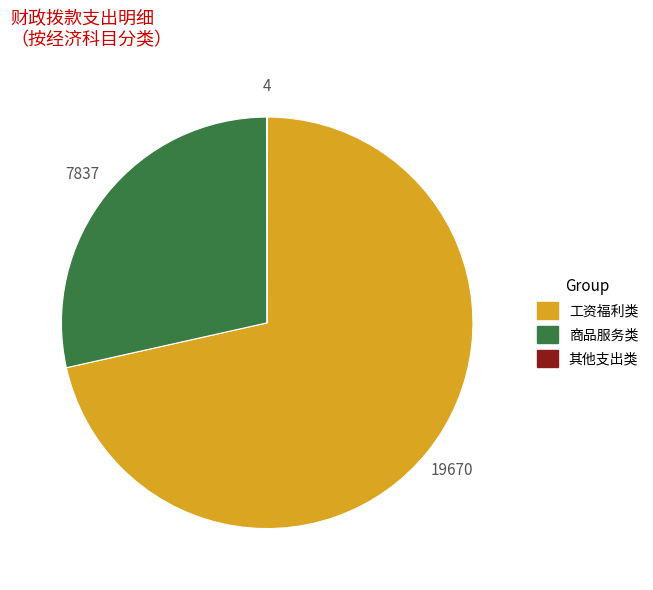

Is there any slice that represents more than half of the pie?

Yes